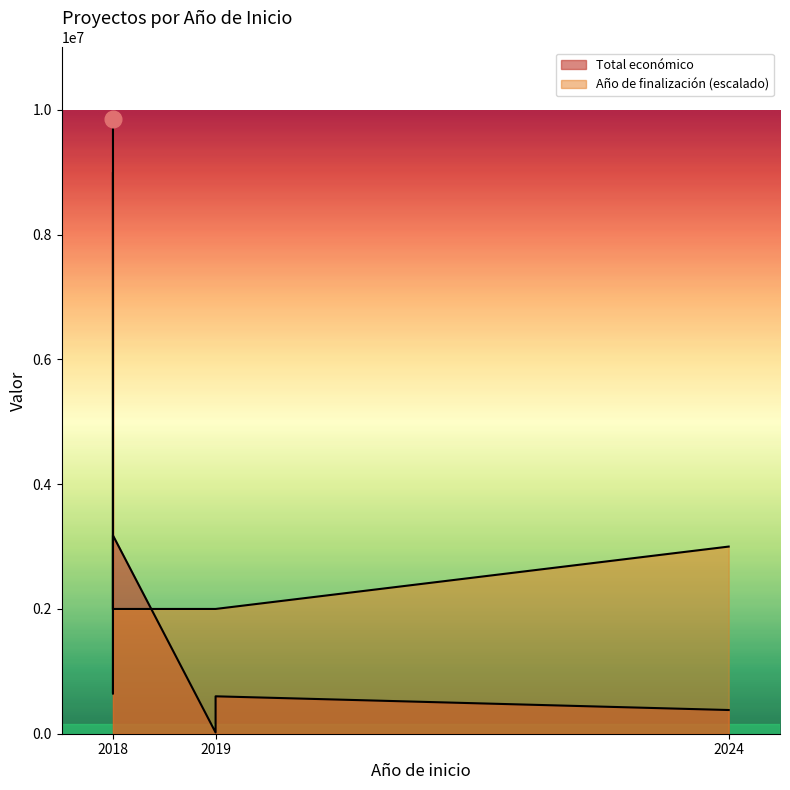

Reading right to left, extract all data points from this chart.

Total económico: 379920	599806	19478	3178596	706697	644817	9847932
Año de finalización: 3000000	2000000	2000000	2000000	9000000	2000000	2000000